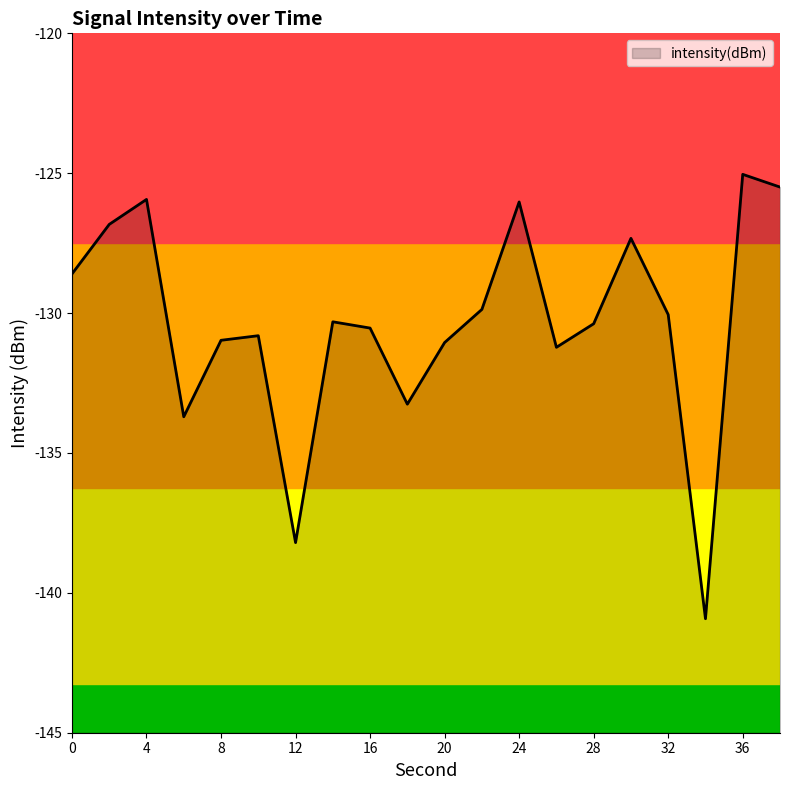

Reading left to right, transcribe all the data shown in this chart.

0=-128.6	2=-126.8	4=-125.9	6=-133.7	8=-131.0	10=-130.8	12=-138.2	14=-130.3	16=-130.5	18=-133.3	20=-131.1	22=-129.9	24=-126.0	26=-131.2	28=-130.4	30=-127.3	32=-130.1	34=-140.9	36=-125.0	38=-125.5